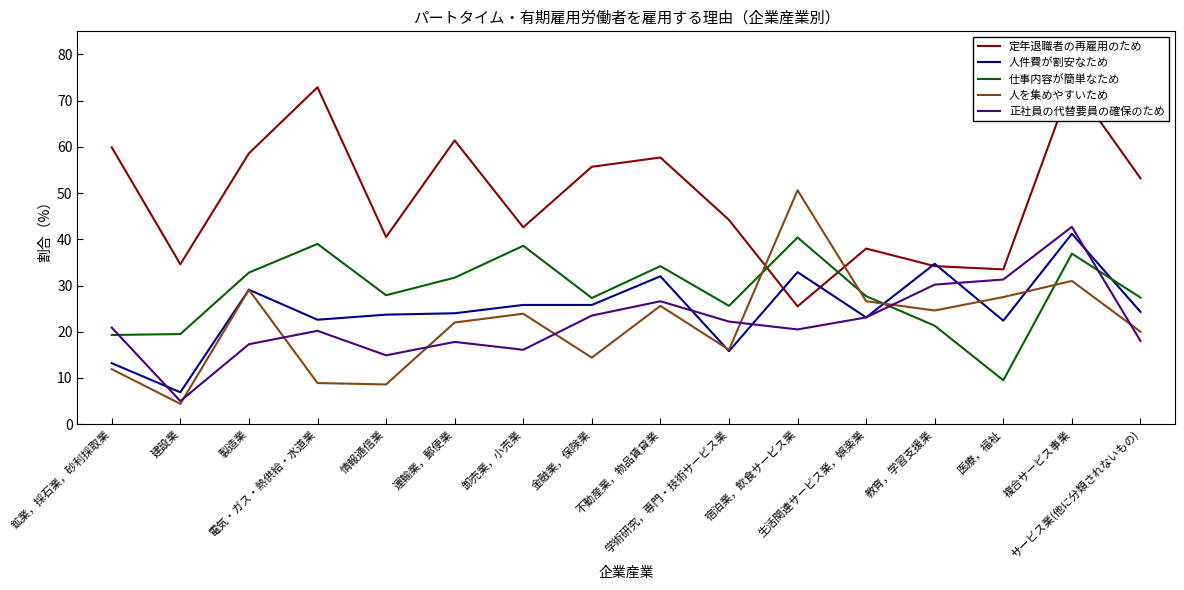

Between which two adjacent categories do 人件費が割安なため and 人を集めやすいため first intersect?

不動産業，物品賃貸業 and 学術研究，専門・技術サービス業